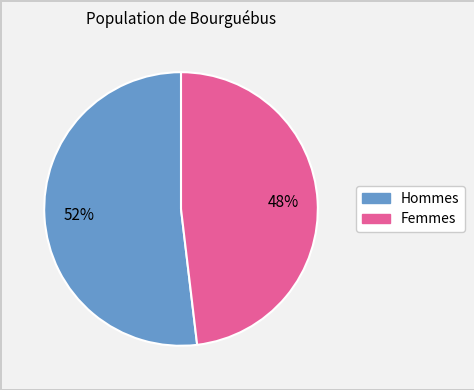

To the nearest percent, what is the difference between the largest and smallest slice percentages?

4%